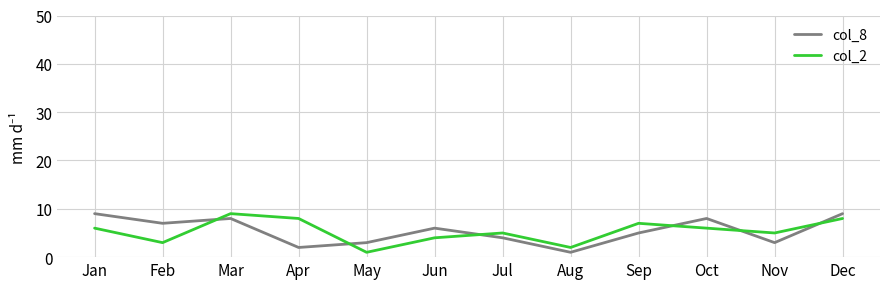

True or false: col_8 has more than 1 interior local peaks.

True